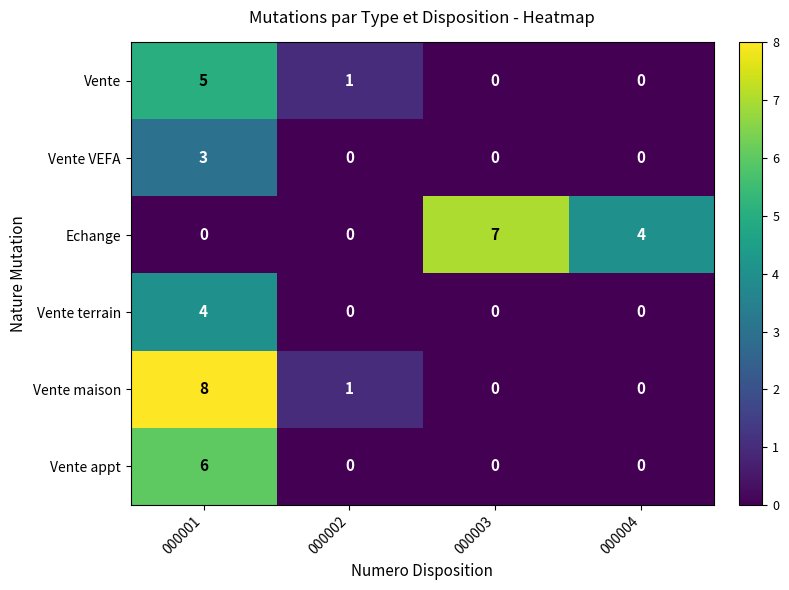

How many data points in Vente VEFA are above 0?

1